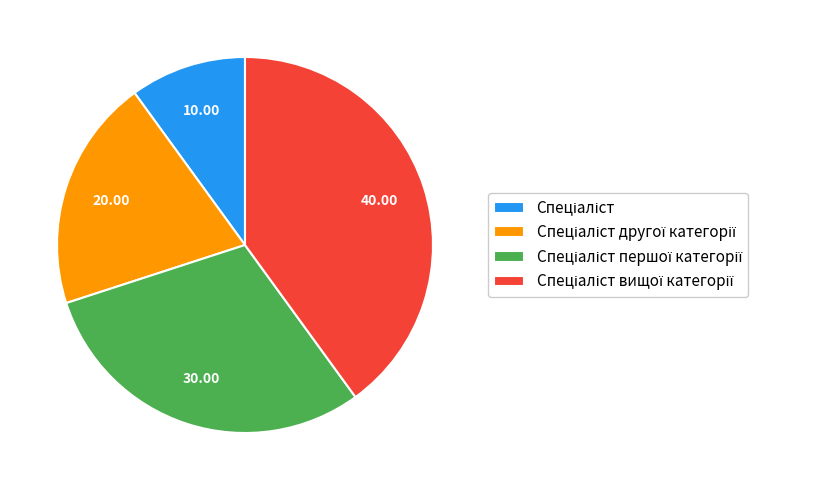

Is there a majority slice in this chart?

No